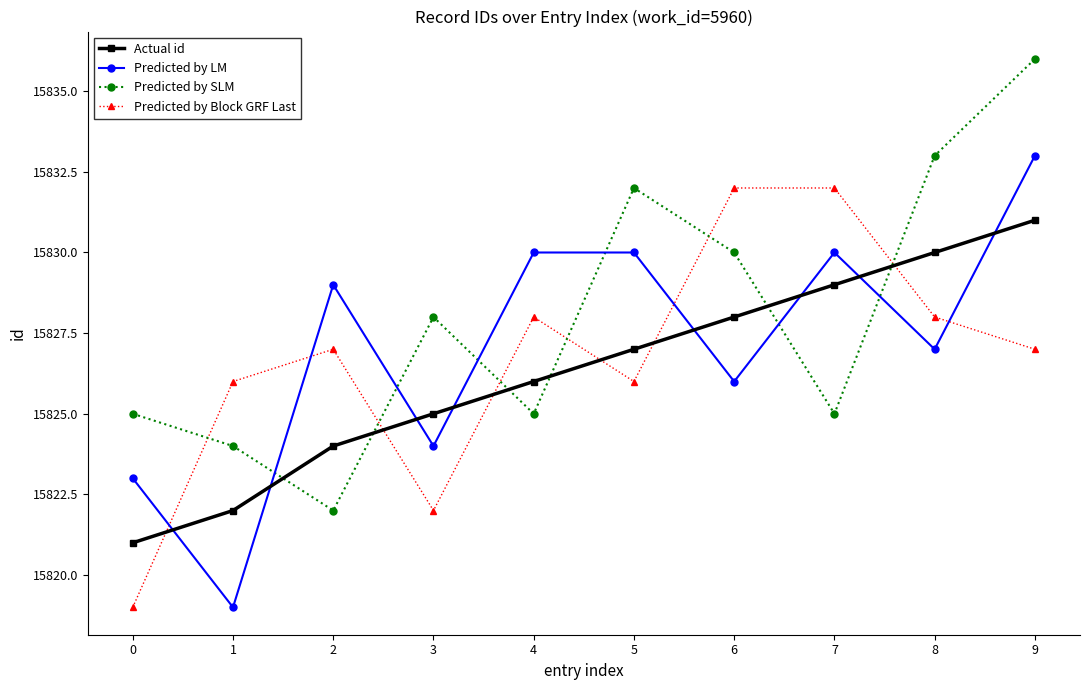

What are all the series names shown in the legend?

Actual id, Predicted by LM, Predicted by SLM, Predicted by Block GRF Last